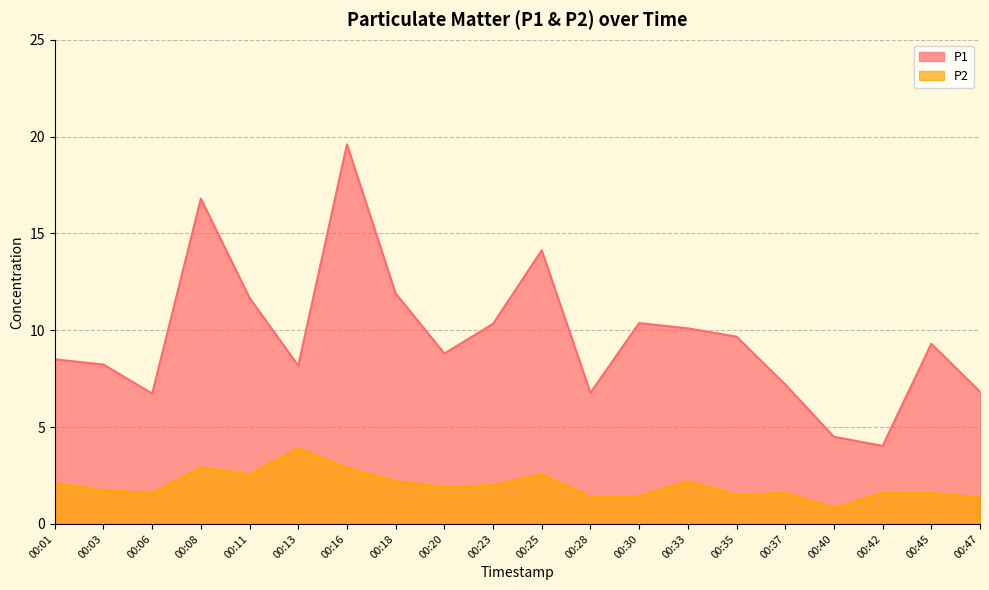

Where is the first local minimum for P1?

00:06